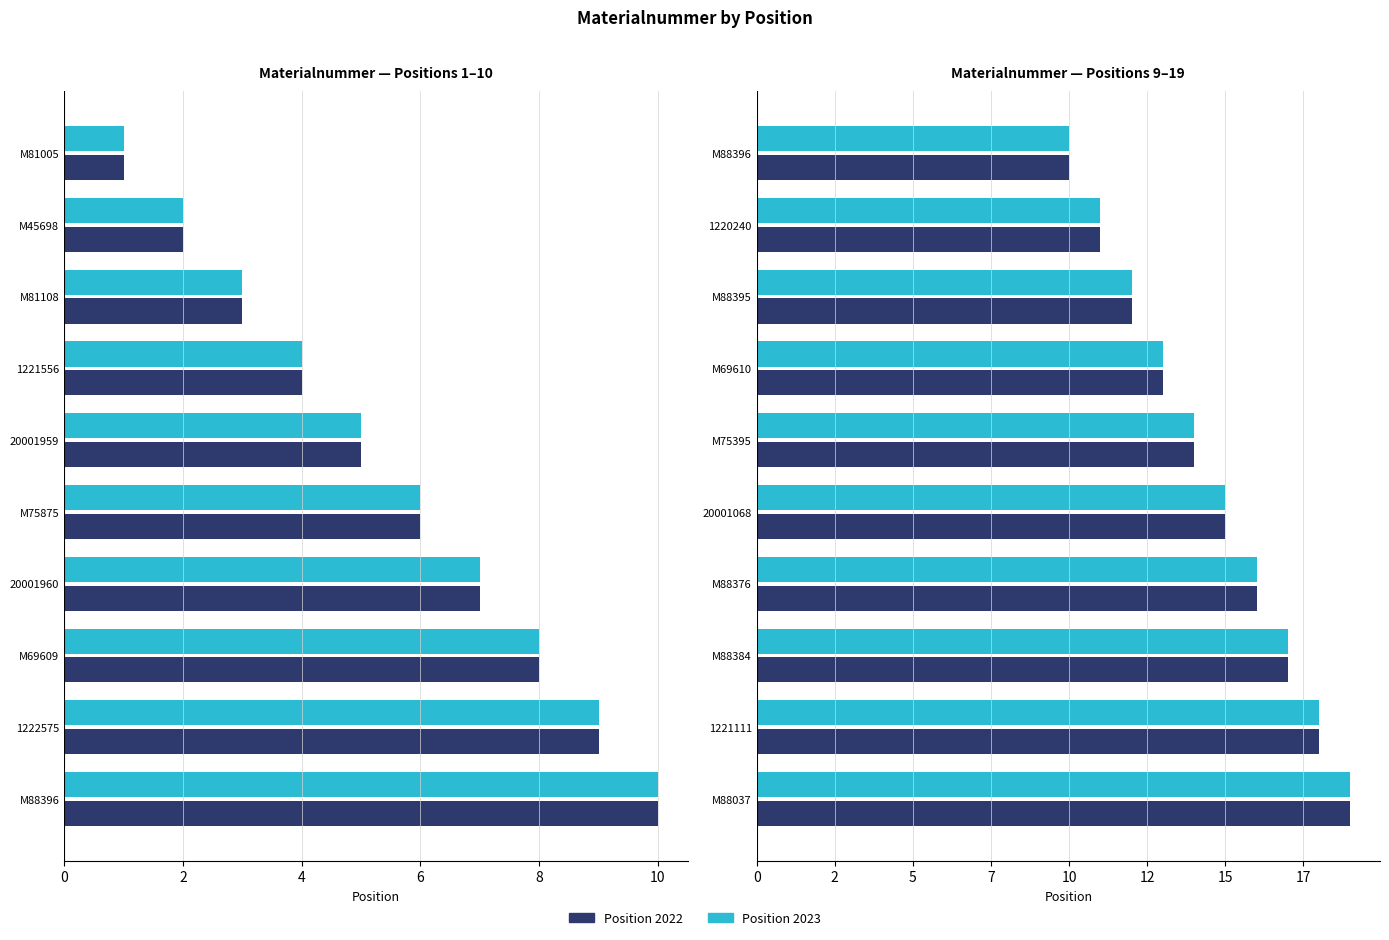

How many bars are there in each group?

2